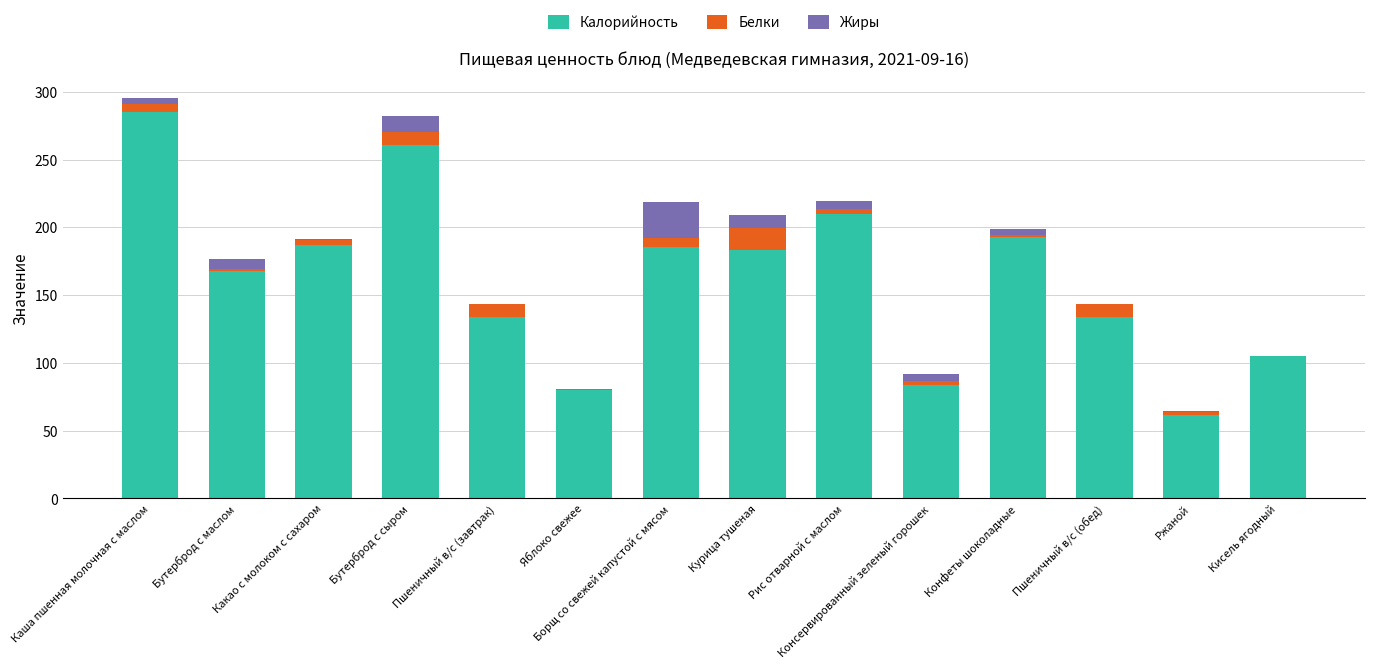

Count the number of categories in the chart.

14